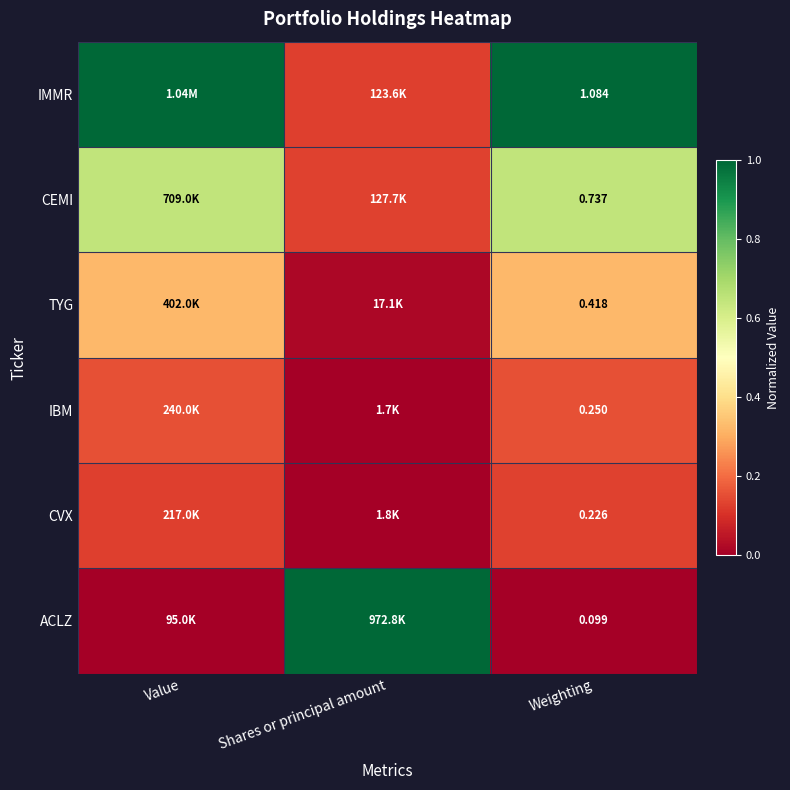

What is the spread (max minus min) of values at Value?

1.0